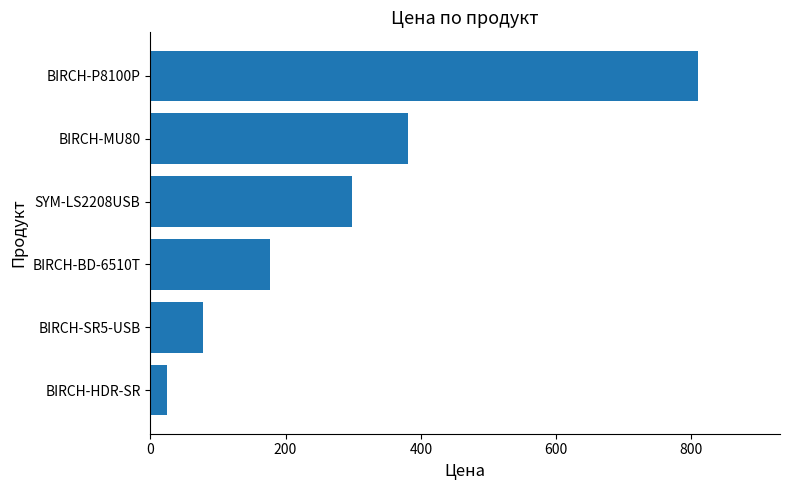

The value at BIRCH-BD-6510T is 176.8. True or false?

True